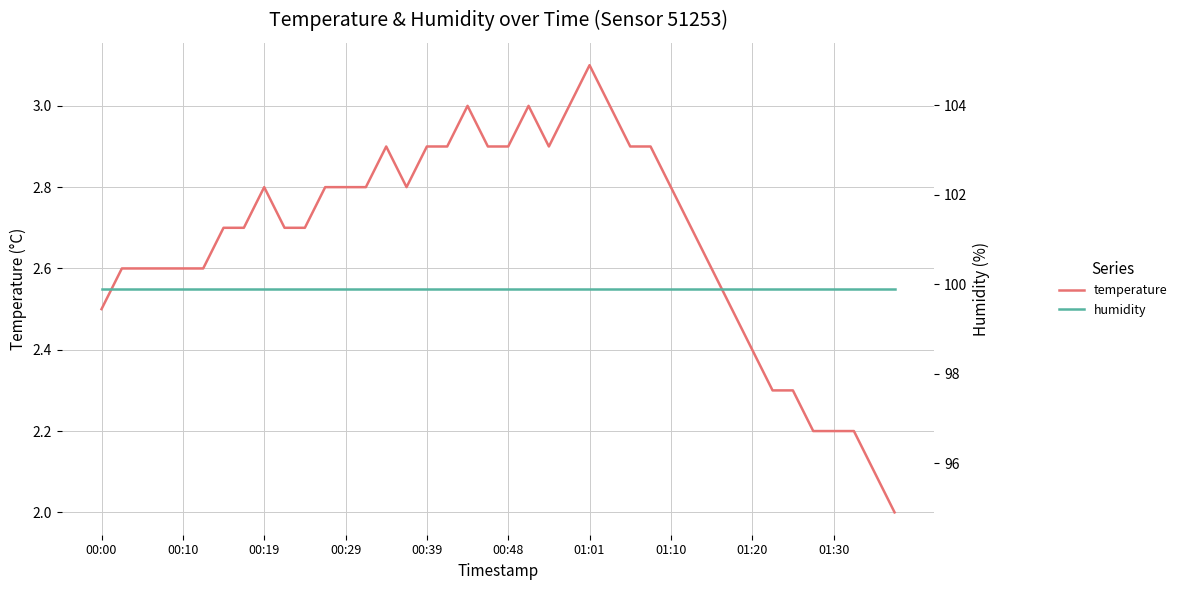

Between 21 and 25, which series saw the biggest shift?

temperature